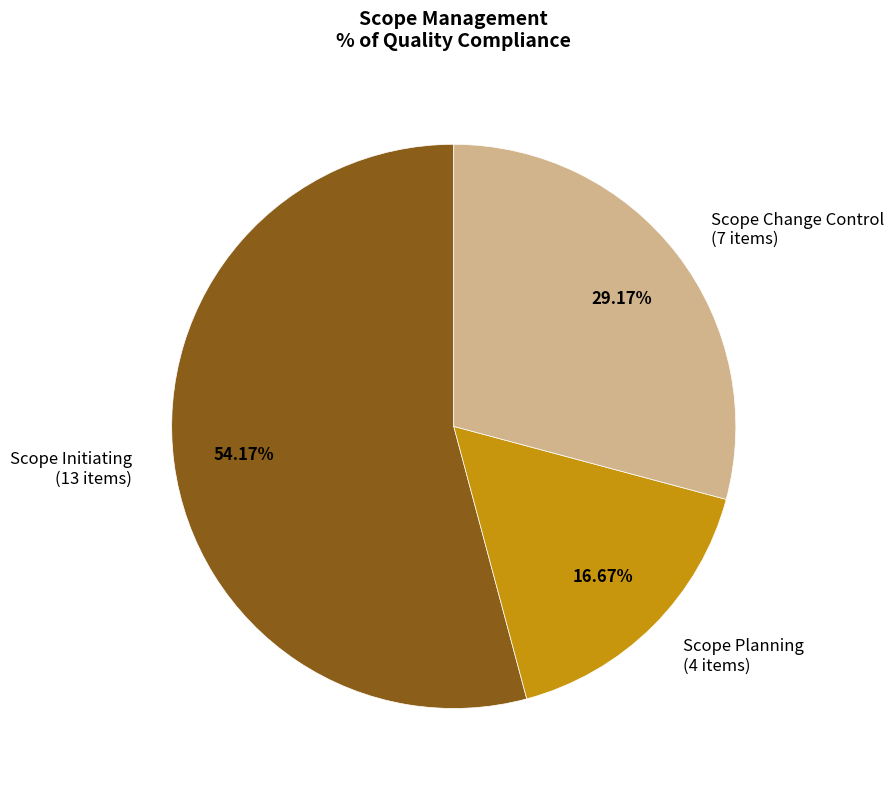

Combined, do Scope Change Control (7 items) and Scope Planning (4 items) account for over 50%?

No